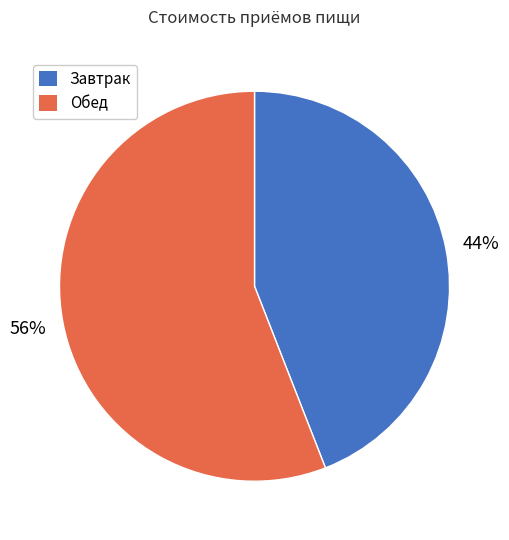

To the nearest percent, what percentage of the pie is Завтрак?

44%